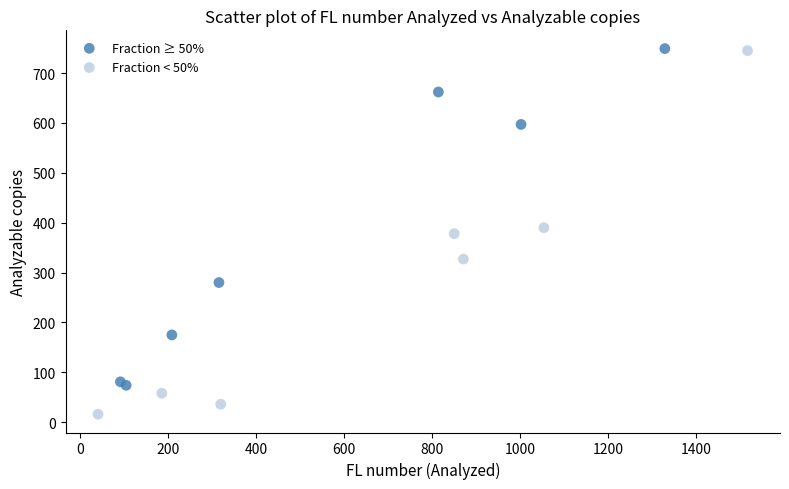

What are all the series names shown in the legend?

Fraction ≥ 50%, Fraction < 50%